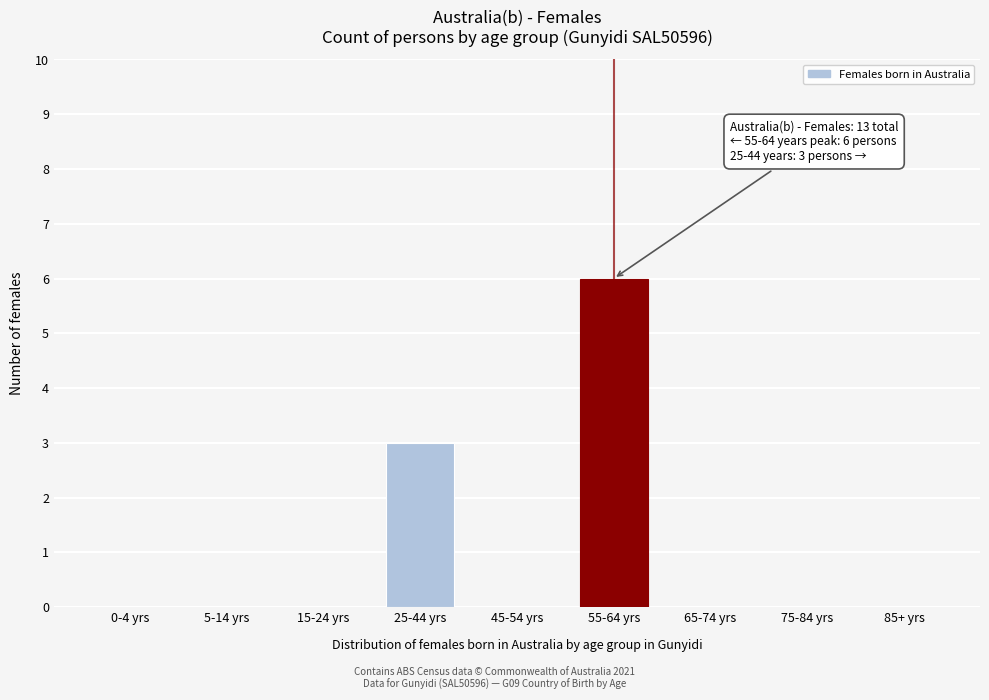

Reading left to right, what are all the values shown in this chart?

0-4 yrs=0	5-14 yrs=0	15-24 yrs=0	25-44 yrs=3	45-54 yrs=0	55-64 yrs=6	65-74 yrs=0	75-84 yrs=0	85+ yrs=0